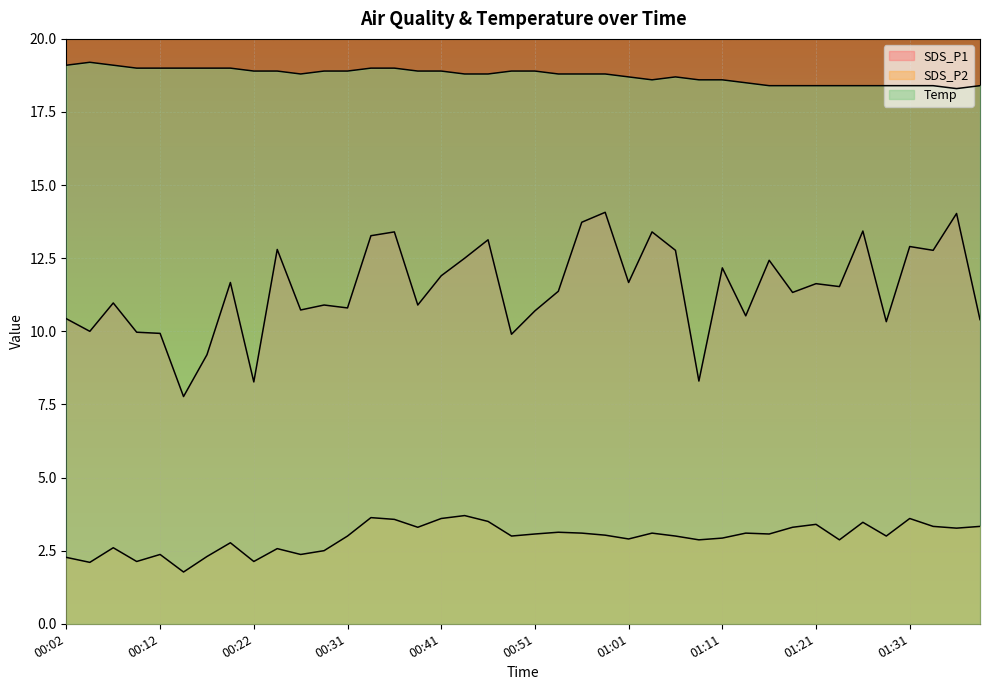

The Temp series shows 18.4 at 01:26. True or false?

True